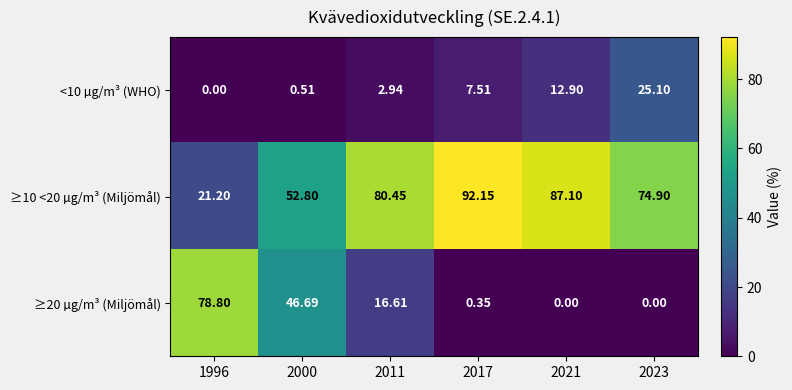

Is the value of ≥10 <20 µg/m³ (Miljömål) at 1996 greater than the value of <10 µg/m³ (WHO) at 2021?

Yes